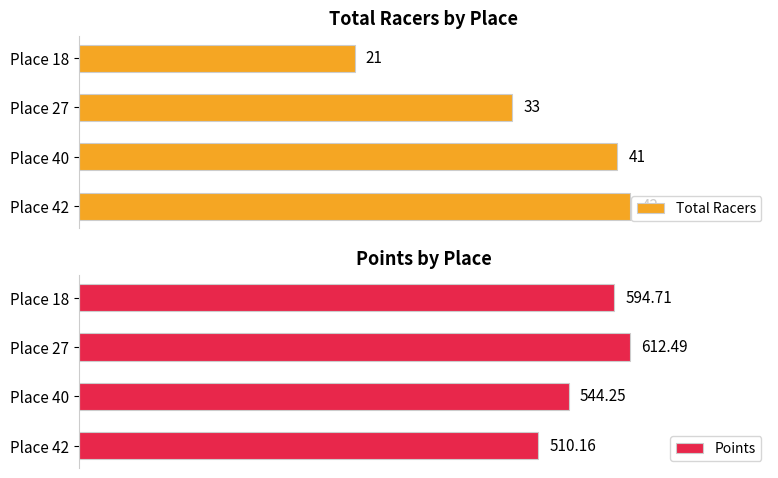

Which category has the lowest value in the Total Racers series?

Place 18